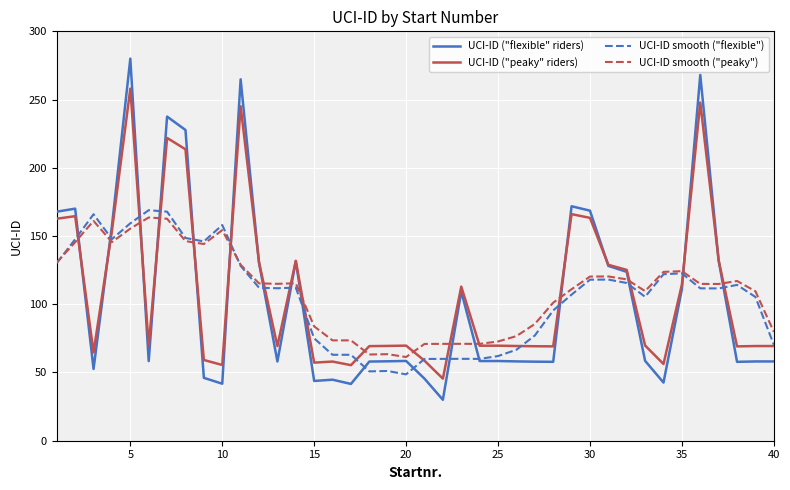

Which series has the largest range (max minus min)?

UCI-ID ("flexible" riders)